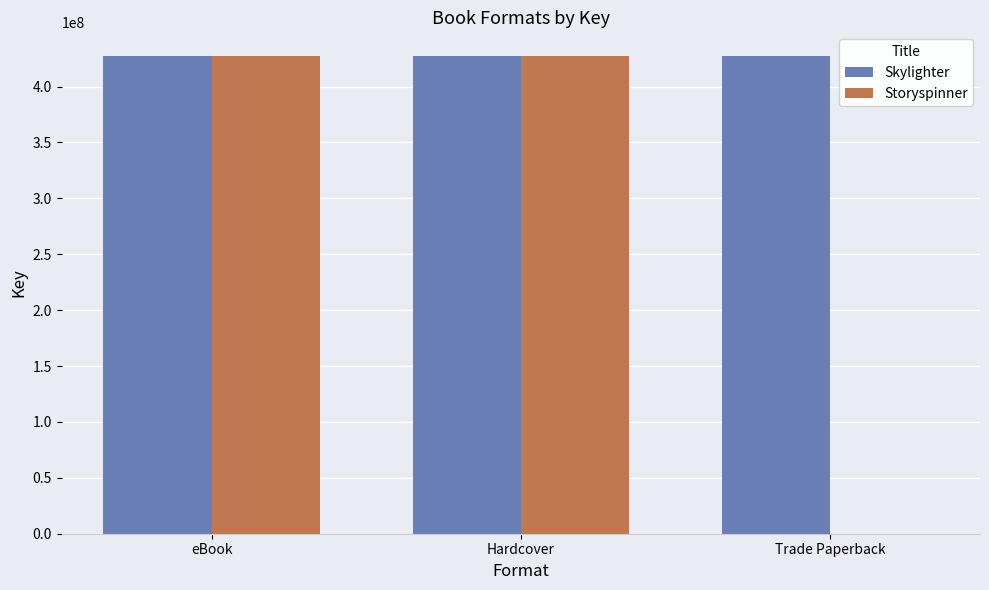

What is the greatest value displayed?

427188464